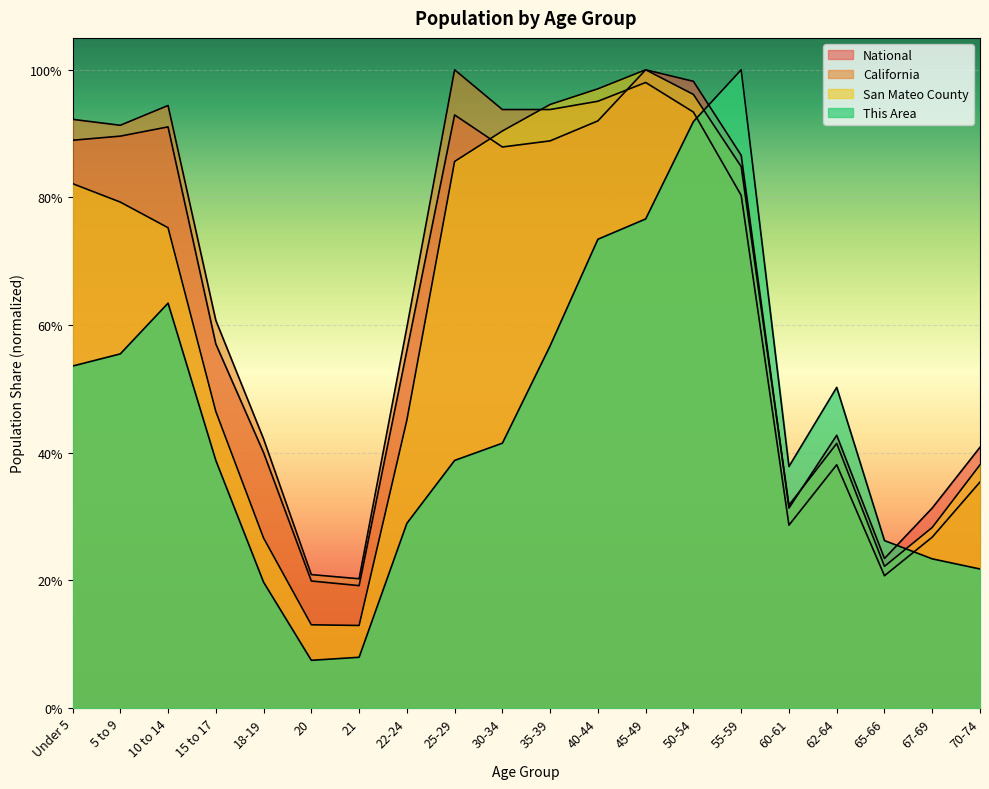

What is the spread (max minus min) of values at 60-61?

0.1